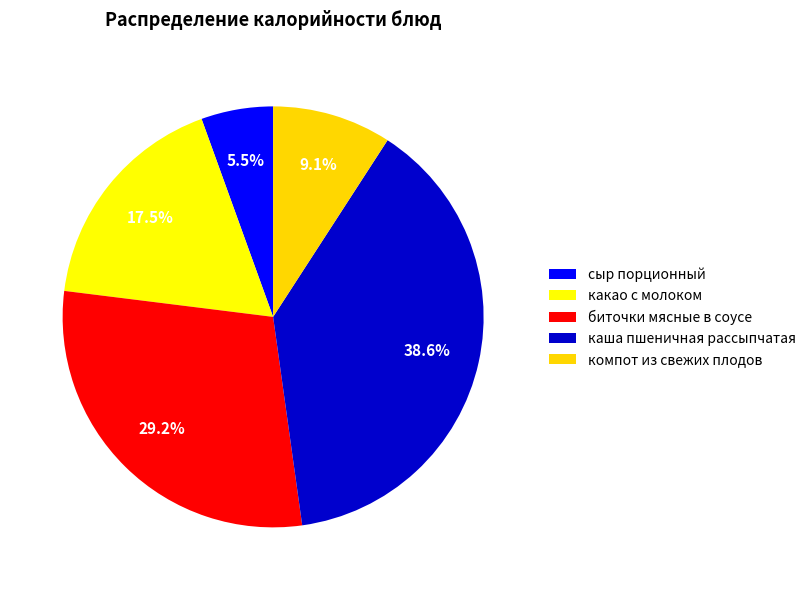

What is the ratio of the value at биточки мясные в соусе to the value at компот из свежих плодов?

3.2